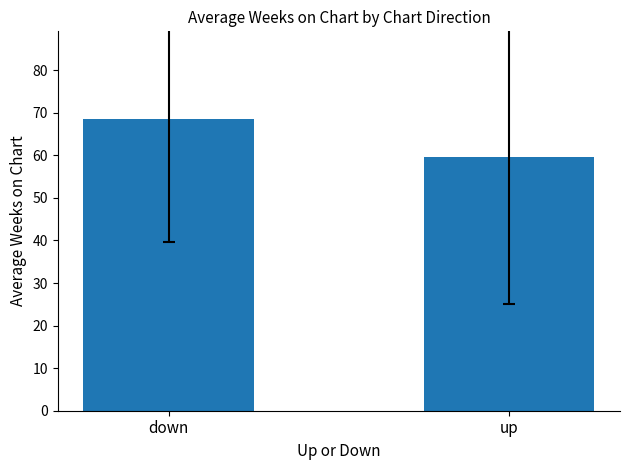

Which has a higher value, down or up?

down